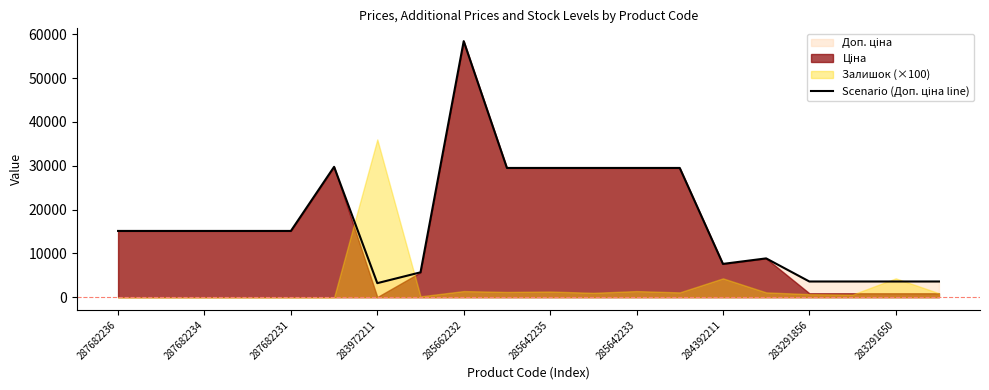

What is the difference between the maximum and second lowest values?

54842.9